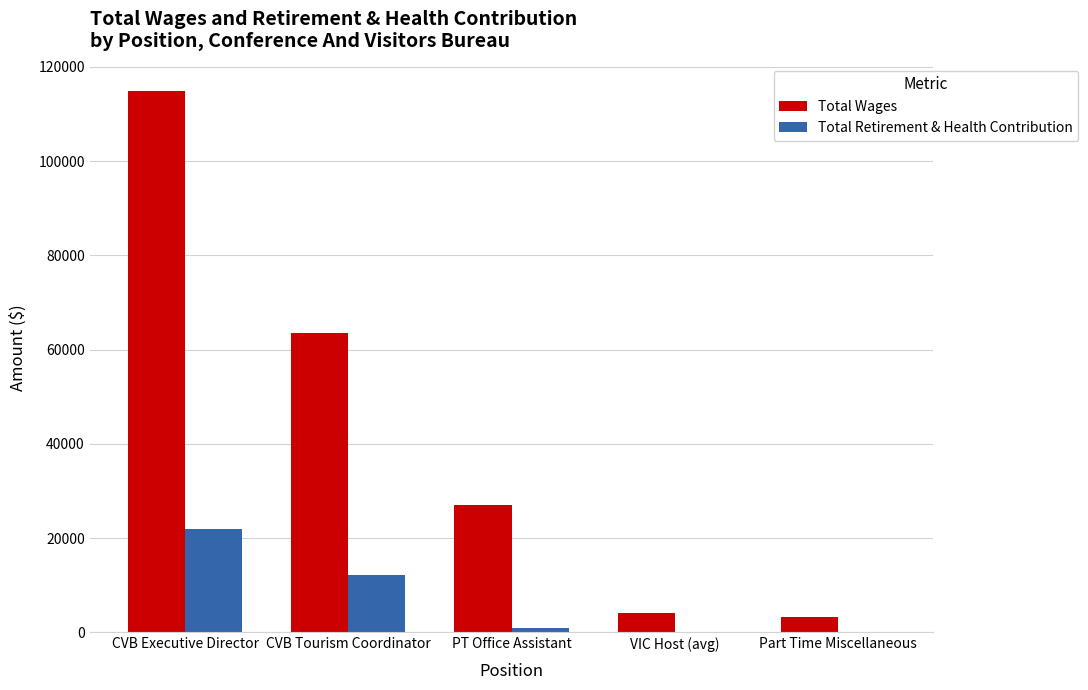

At which label is Total Wages closest to 59081?

CVB Tourism Coordinator